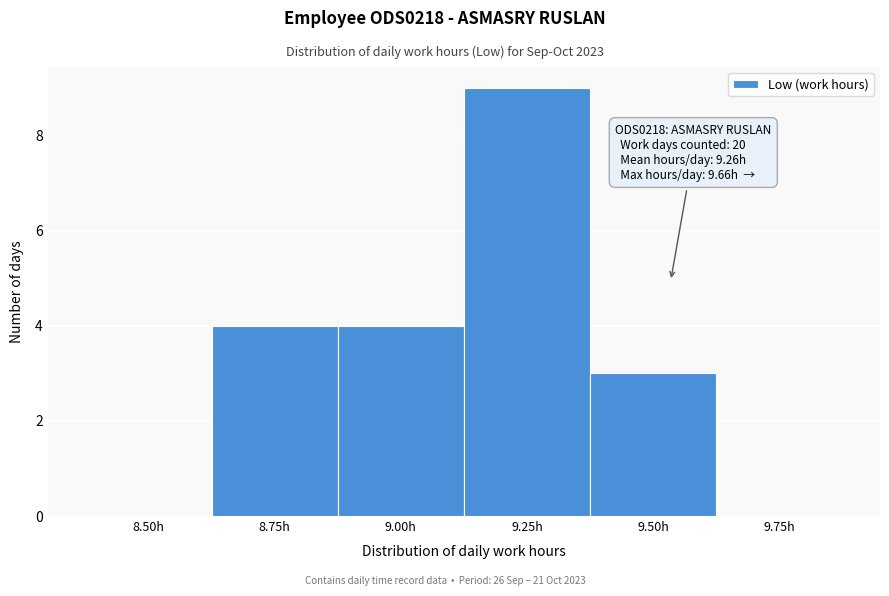

Reading left to right, extract all data points from this chart.

8.50h=0	8.75h=4	9.00h=4	9.25h=9	9.50h=3	9.75h=0